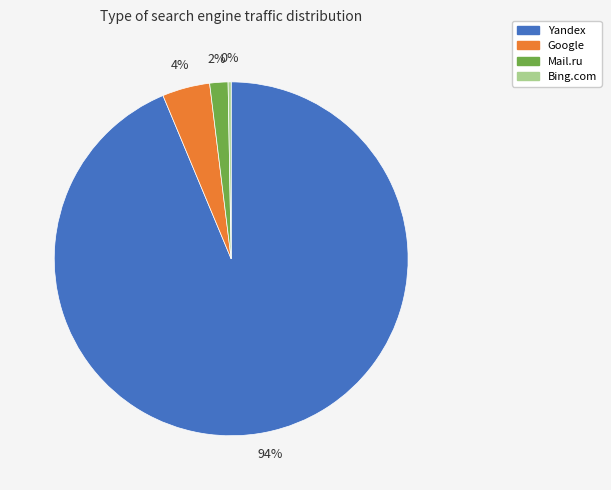

Count the number of slices in the pie.

4